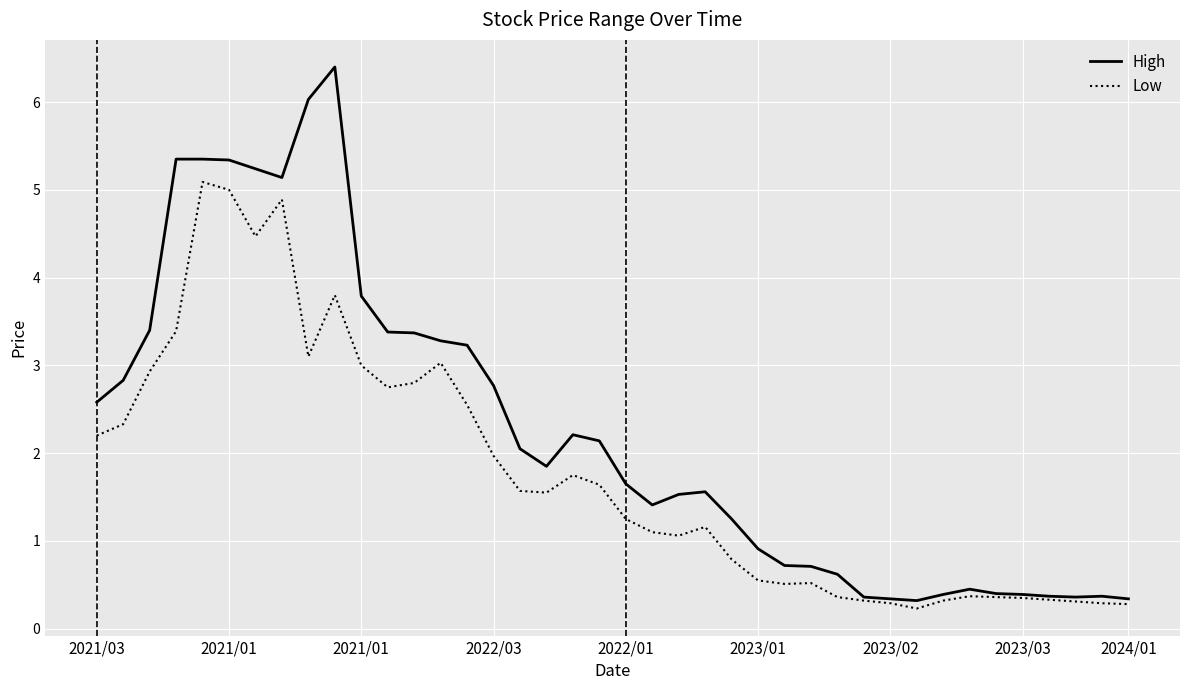

How many lines are shown in the chart?

2